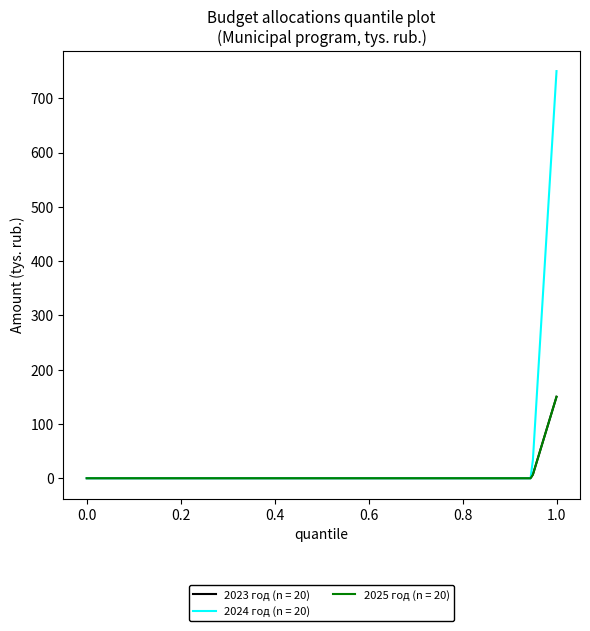

Does the chart display data point markers on the line(s)?

No